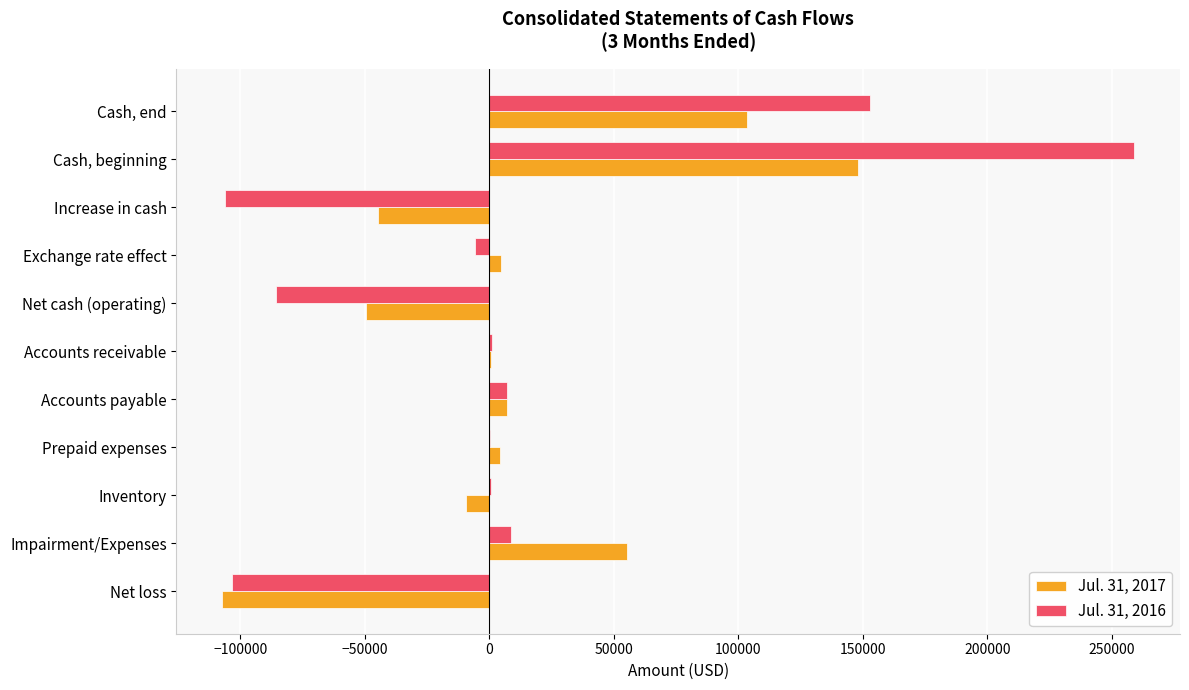

Is it true that Jul. 31, 2016 equals 152987 at Cash, end?

True